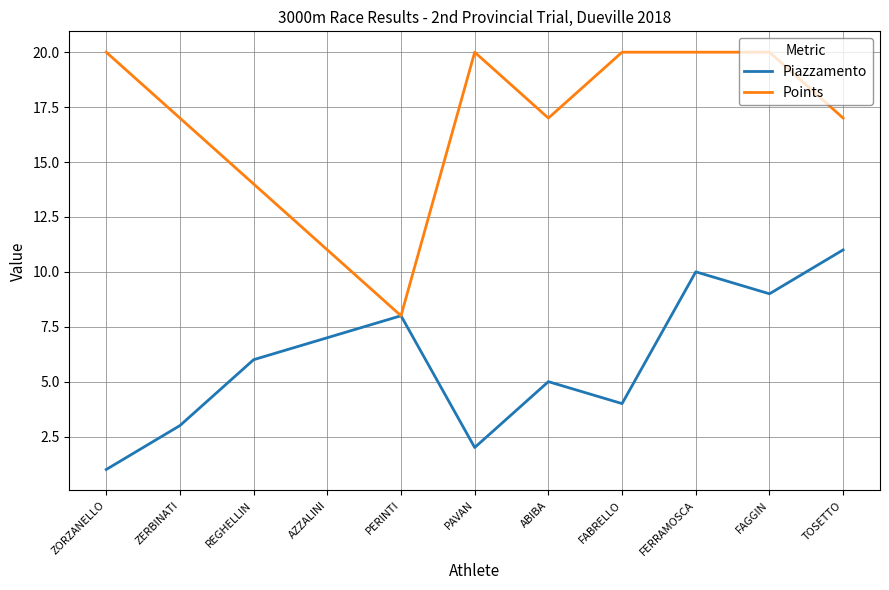

Reading left to right, extract all data points from this chart.

Piazzamento: ZORZANELLO=1	ZERBINATI=3	REGHELLIN=6	AZZALINI=7	PERINTI=8	PAVAN=2	ABIBA=5	FABRELLO=4	FERRAMOSCA=10	FAGGIN=9	TOSETTO=11
Points: ZORZANELLO=20	ZERBINATI=17	REGHELLIN=14	AZZALINI=11	PERINTI=8	PAVAN=20	ABIBA=17	FABRELLO=20	FERRAMOSCA=20	FAGGIN=20	TOSETTO=17